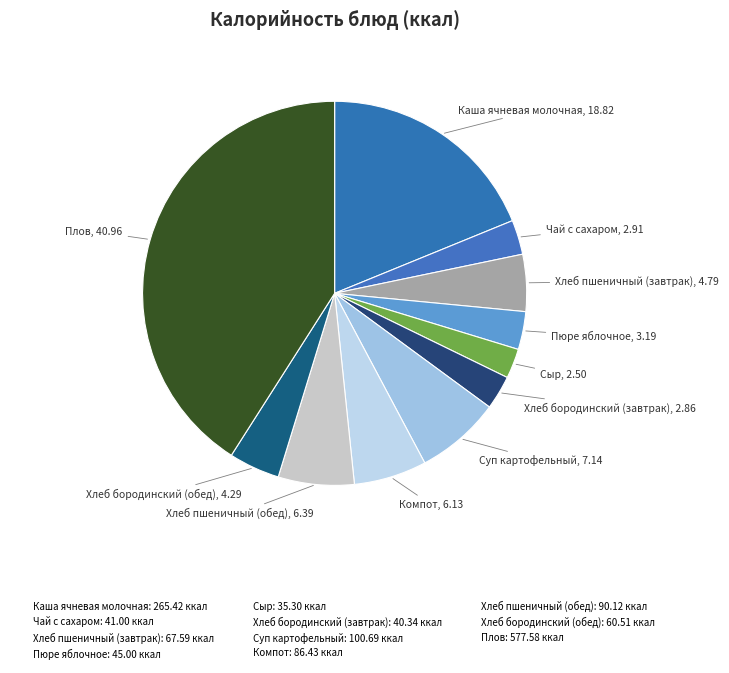

The Сыр slice represents 3% of the pie. True or false?

True